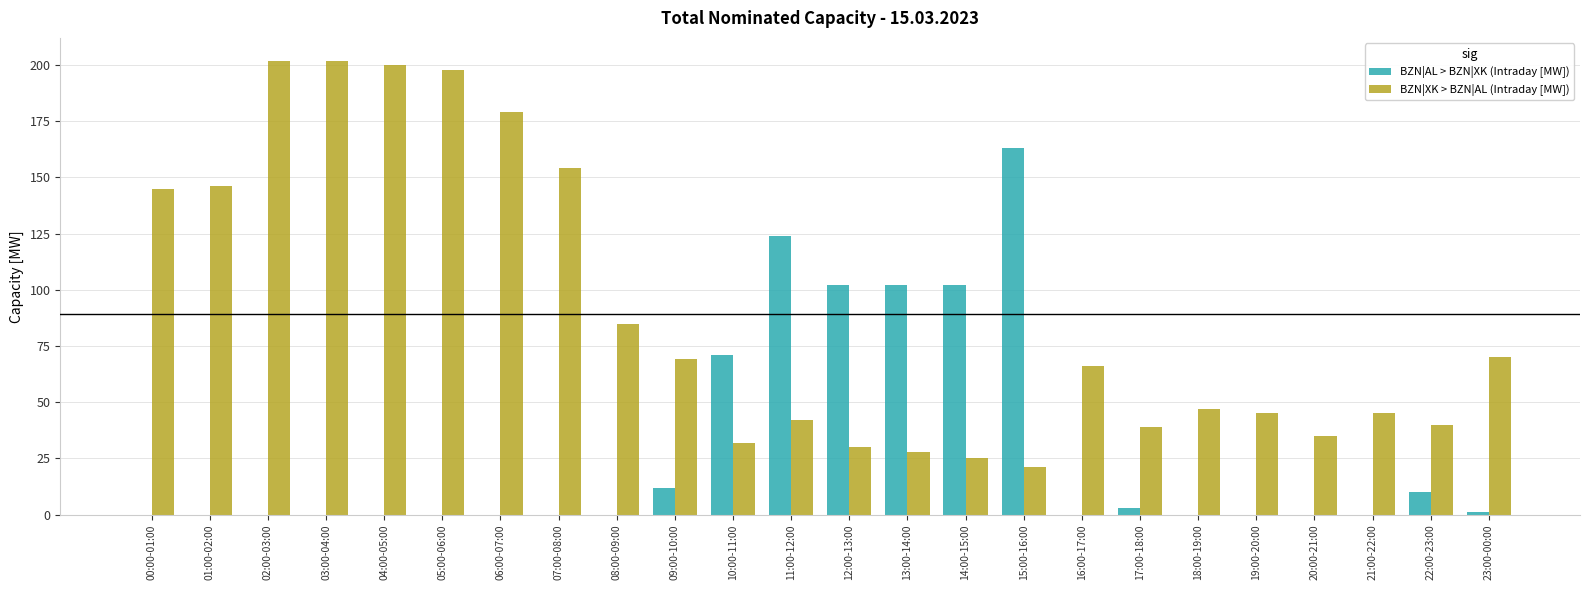

What is the maximum value for BZN|XK > BZN|AL (Intraday [MW])?

202